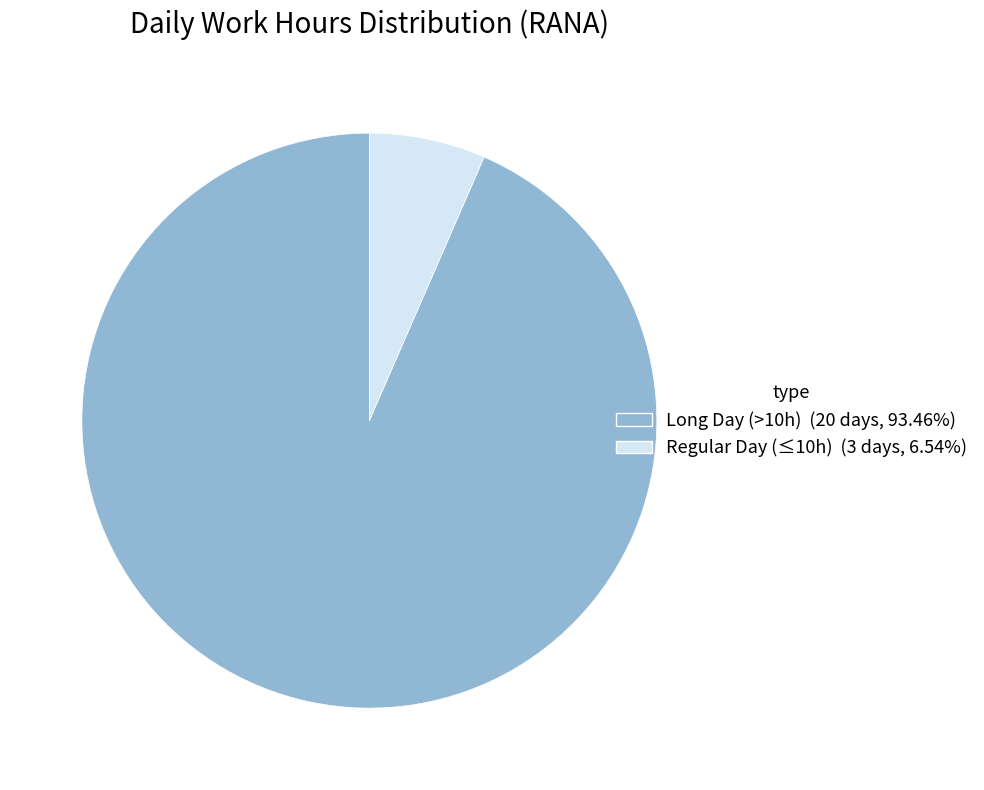

Is there a majority slice in this chart?

Yes